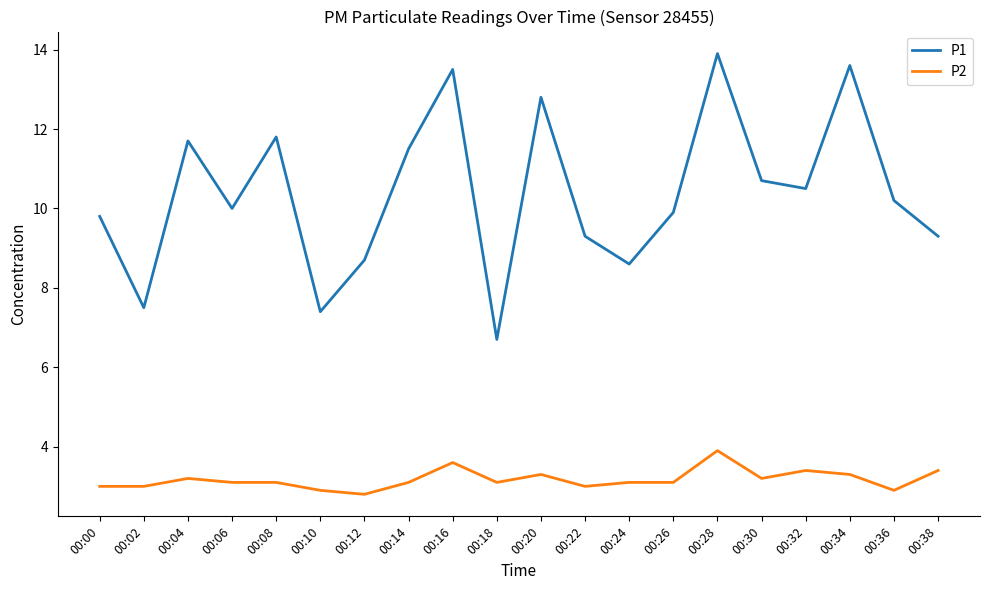

Which label corresponds to the smallest value in the chart?

00:12